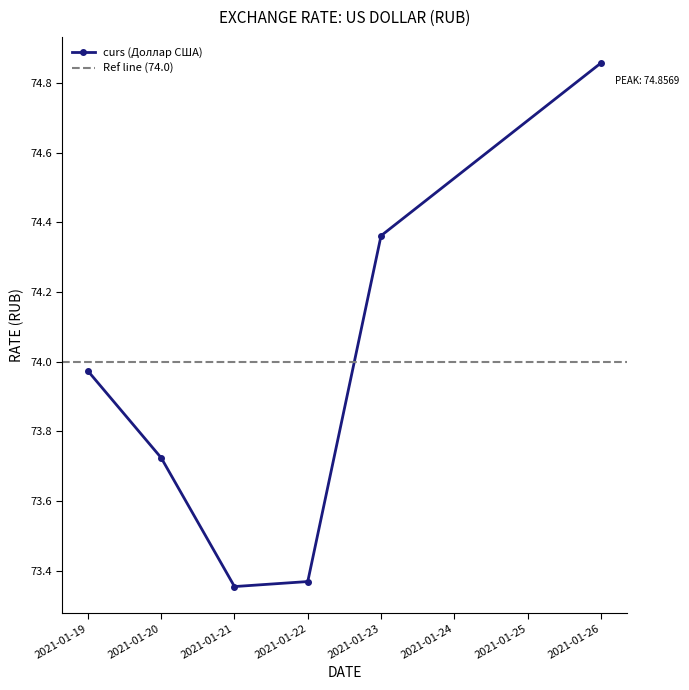

What is the change in value from 2021-01-19 to 2021-01-26?

+0.9